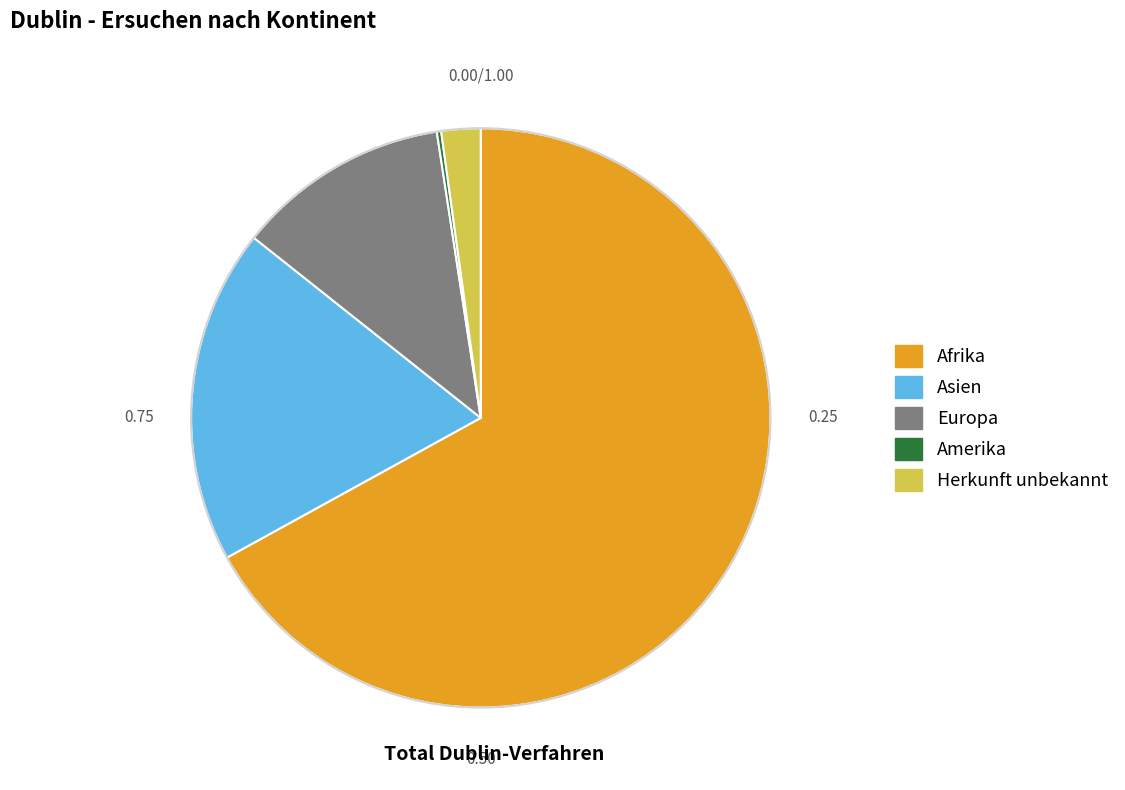

Does any single category account for the majority?

Yes